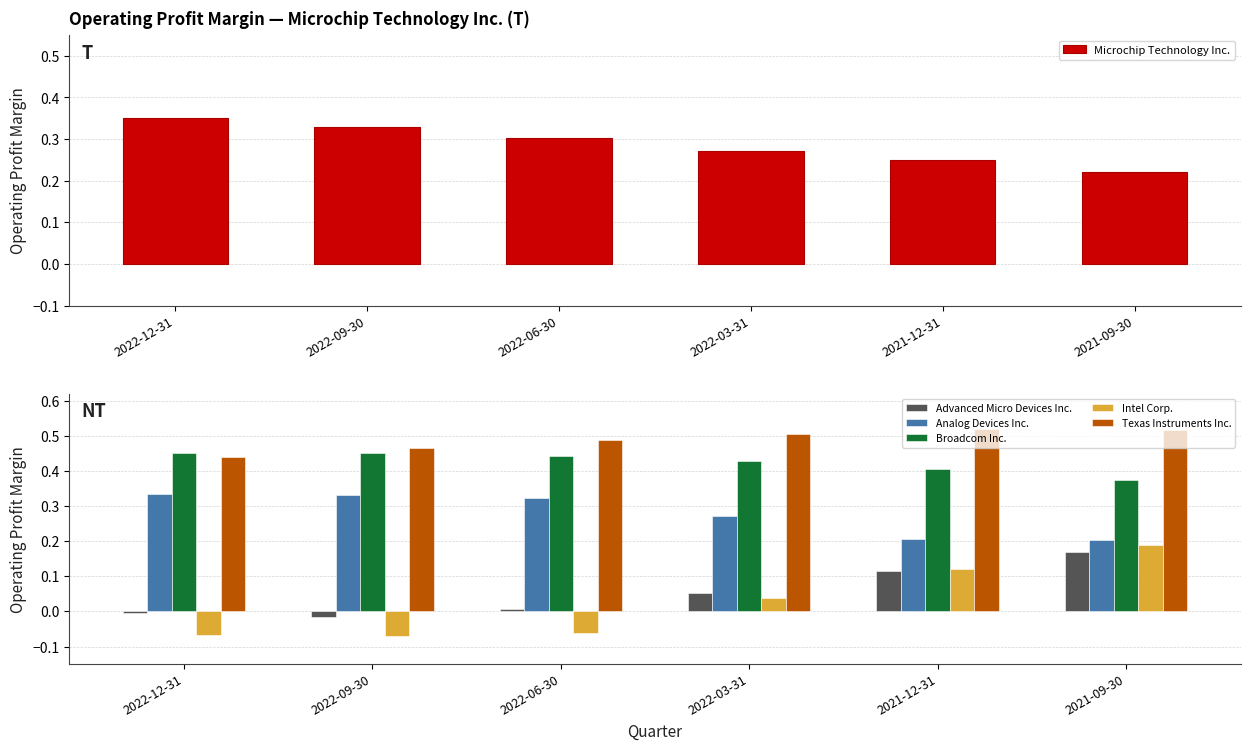

The value of Advanced Micro Devices Inc. at 2022-06-30 is 0.0. True or false?

True